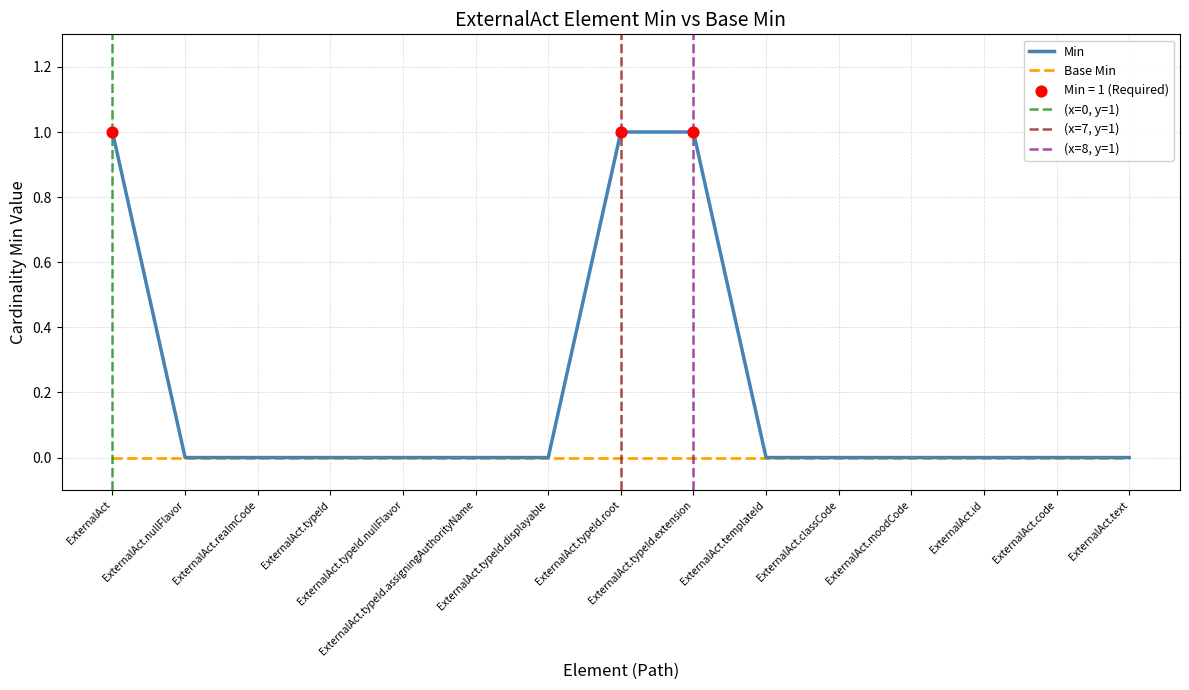

What is the change in value from ExternalAct.nullFlavor to ExternalAct.typeId.root?

+1